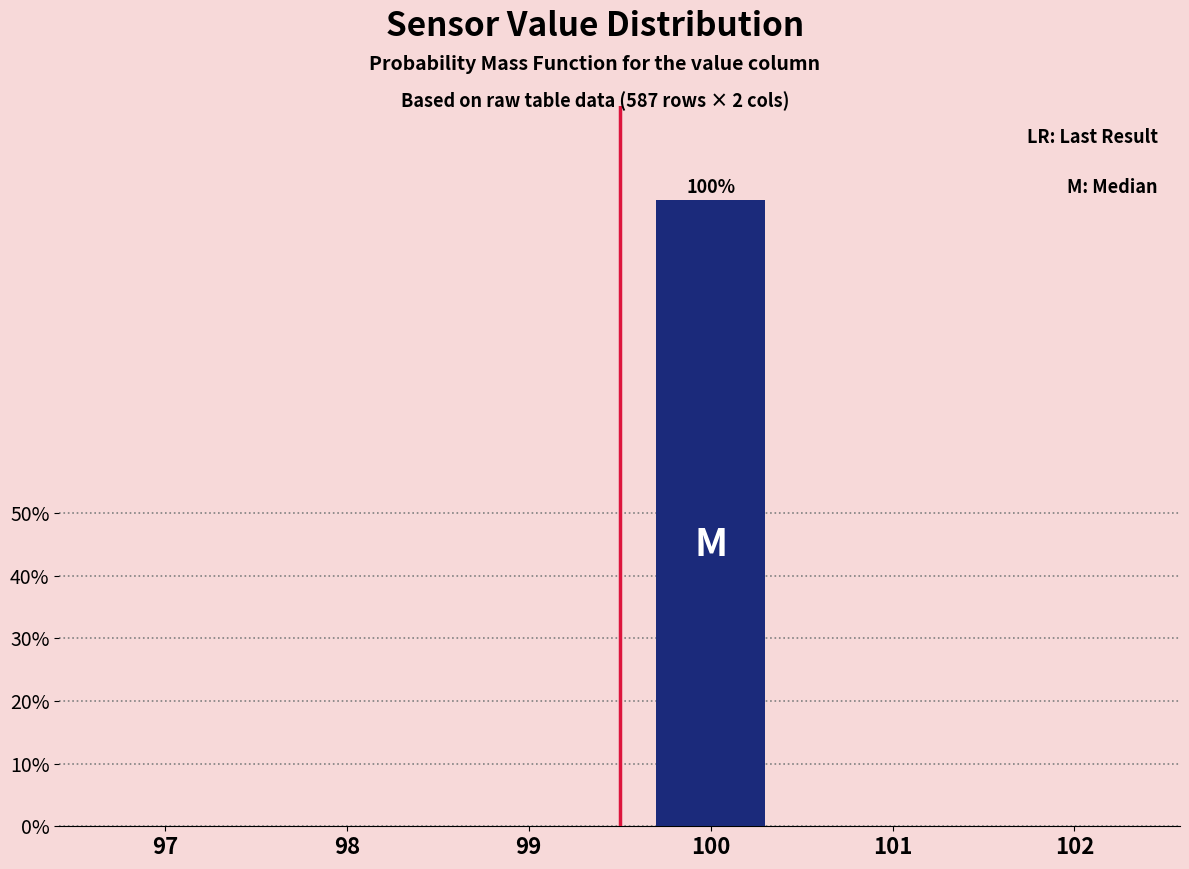

Reading left to right, extract all data points from this chart.

97=0	98=0	99=0	100=100	101=0	102=0